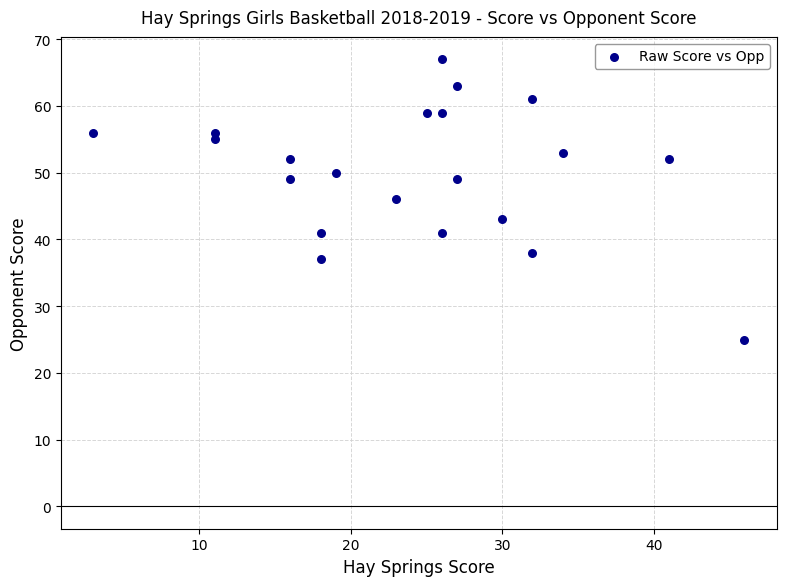

What is the range of X values (max minus min)?

43